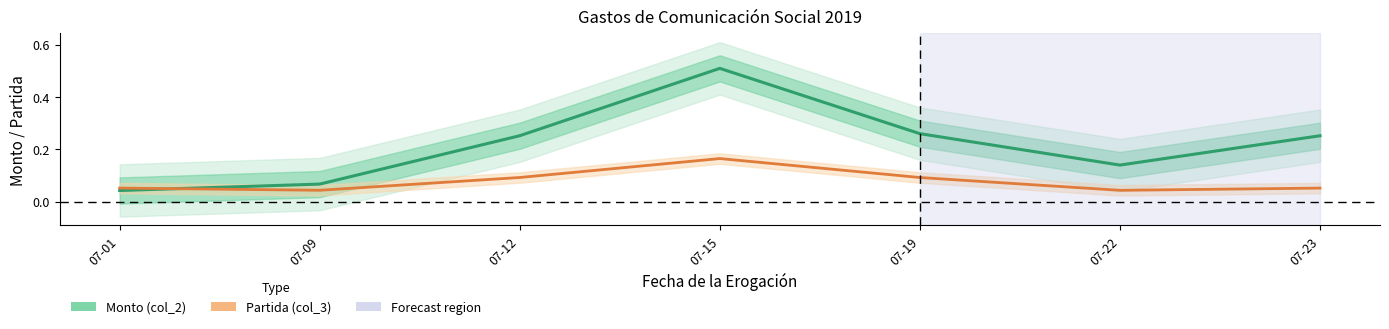

Reading left to right, what are all the values shown in this chart?

Monto (col_2): 0.0	0.1	0.3	0.5	0.3	0.1	0.3
Partida (col_3): 0.1	0.0	0.1	0.2	0.1	0.0	0.1